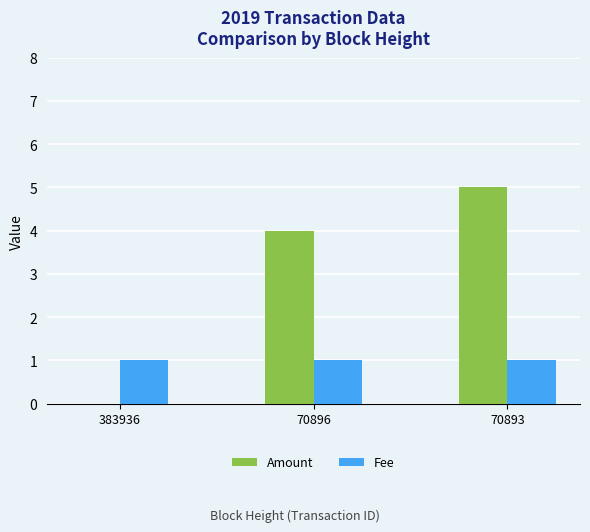

What is the sum of the Amount values at 70896 and 70893?

9